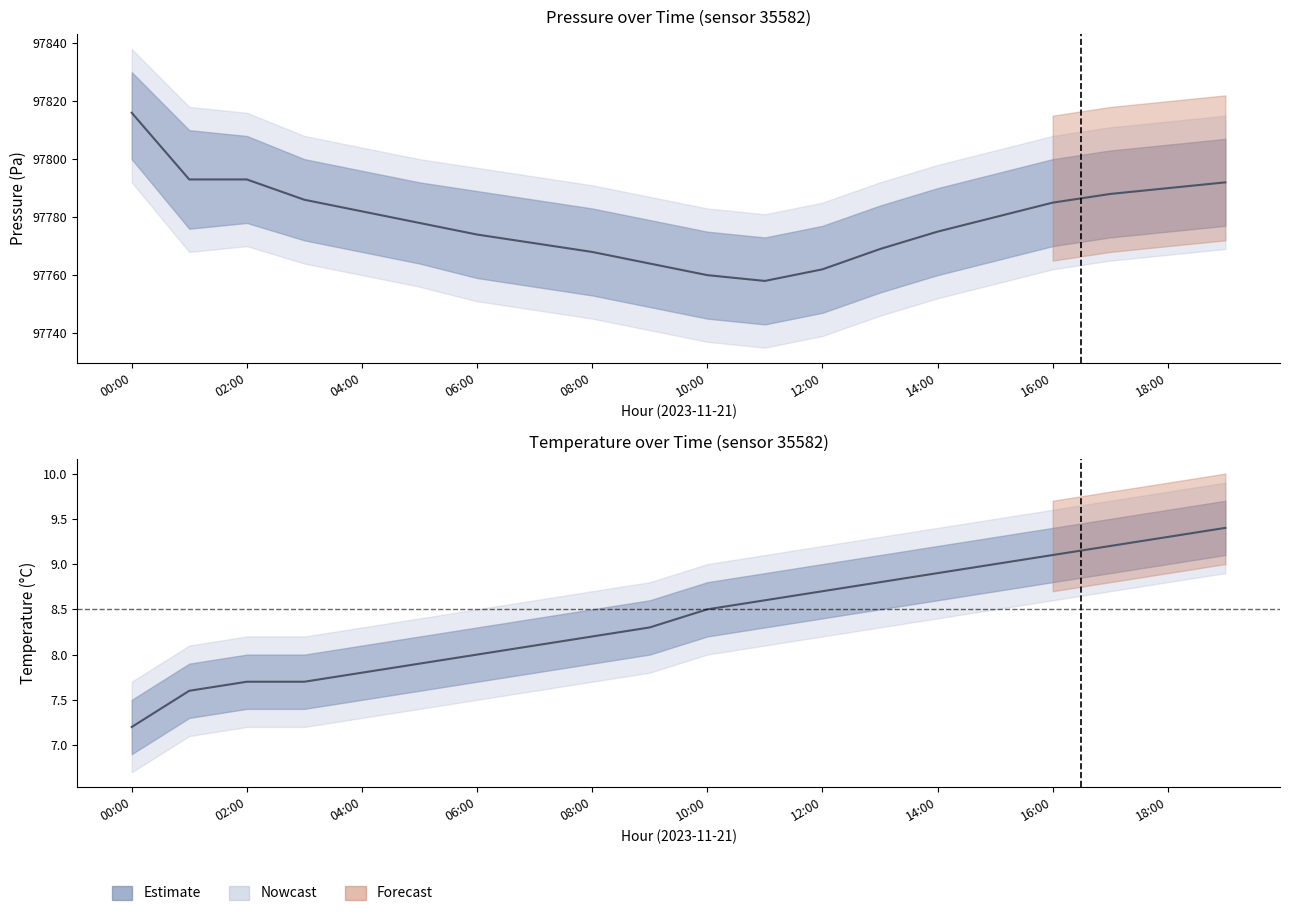

Which series has the largest range (max minus min)?

pressure